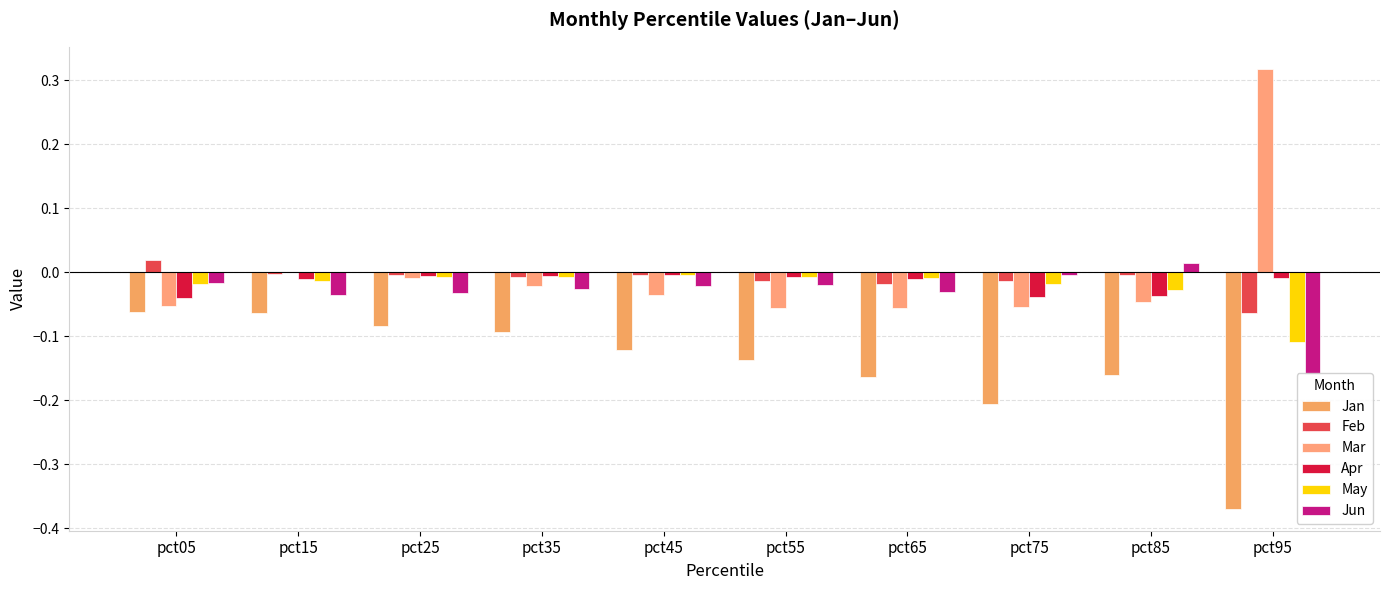

What is the total value across all series at pct15?

-0.1